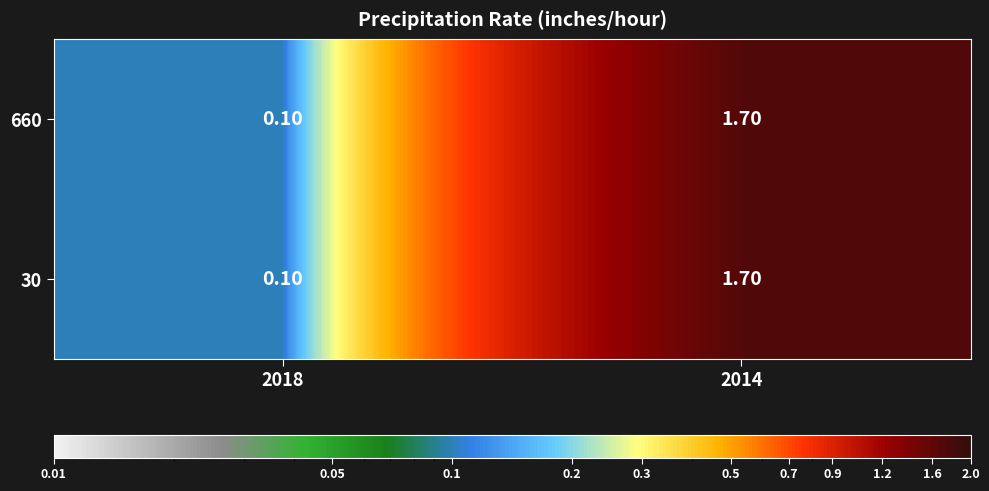

What is the average value of the 660 series?

0.9